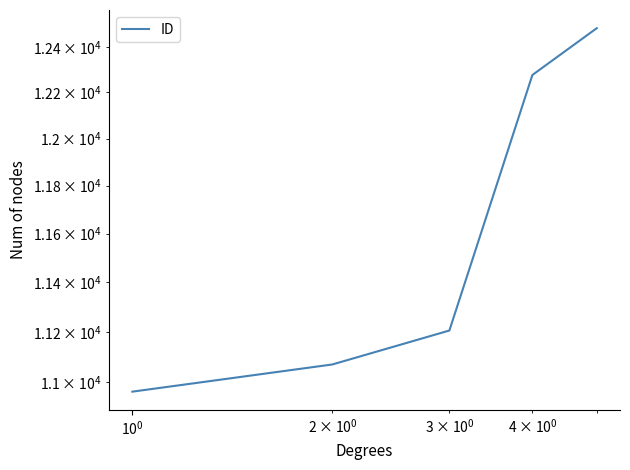

How many values are below 11205?

2